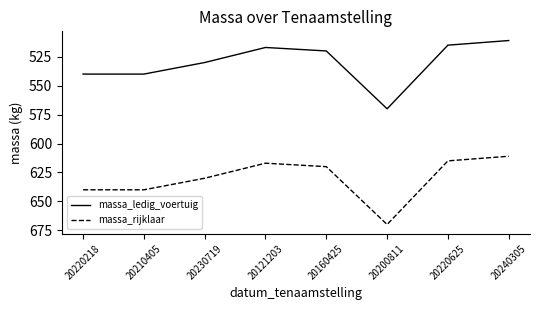

At which label does massa_ledig_voertuig first exceed 530?

20220218